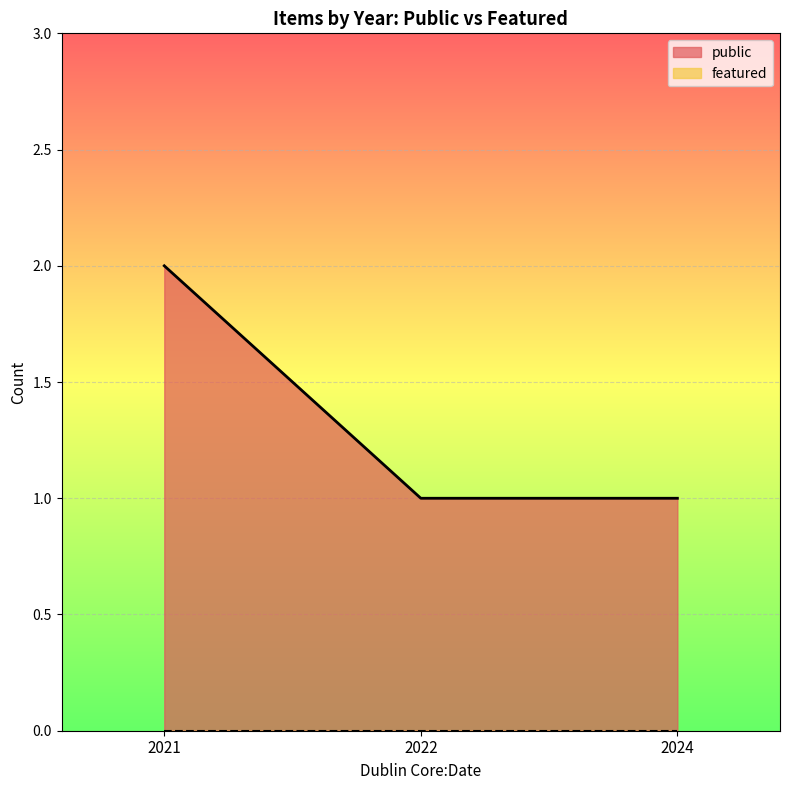

True or false: featured and public intersect in this chart.

False